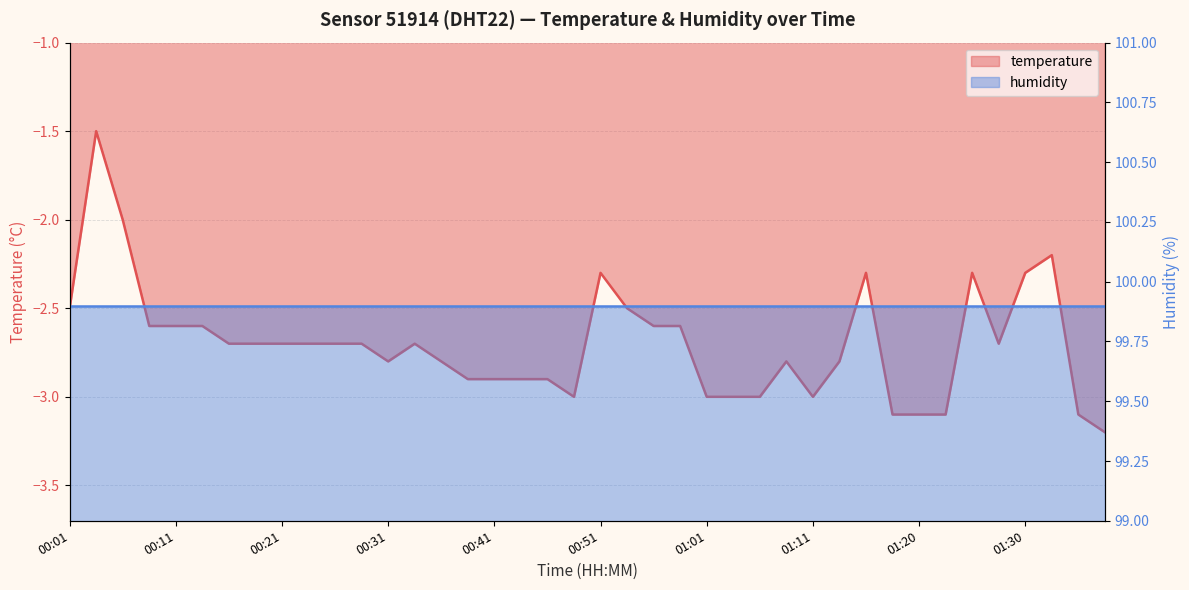

Rank the categories by value from lowest to highest.

01:37, 01:18, 01:20, 01:23, 01:35, 00:48, 01:01, 01:03, 01:06, 01:11, 00:38, 00:41, 00:43, 00:46, 00:31, 00:36, 01:08, 01:13, 00:16, 00:19, 00:21, 00:24, 00:26, 00:28, 00:33, 01:28, 00:09, 00:11, 00:14, 00:56, 00:58, 00:01, 00:53, 00:51, 01:16, 01:25, 01:30, 01:33, 00:06, 00:04